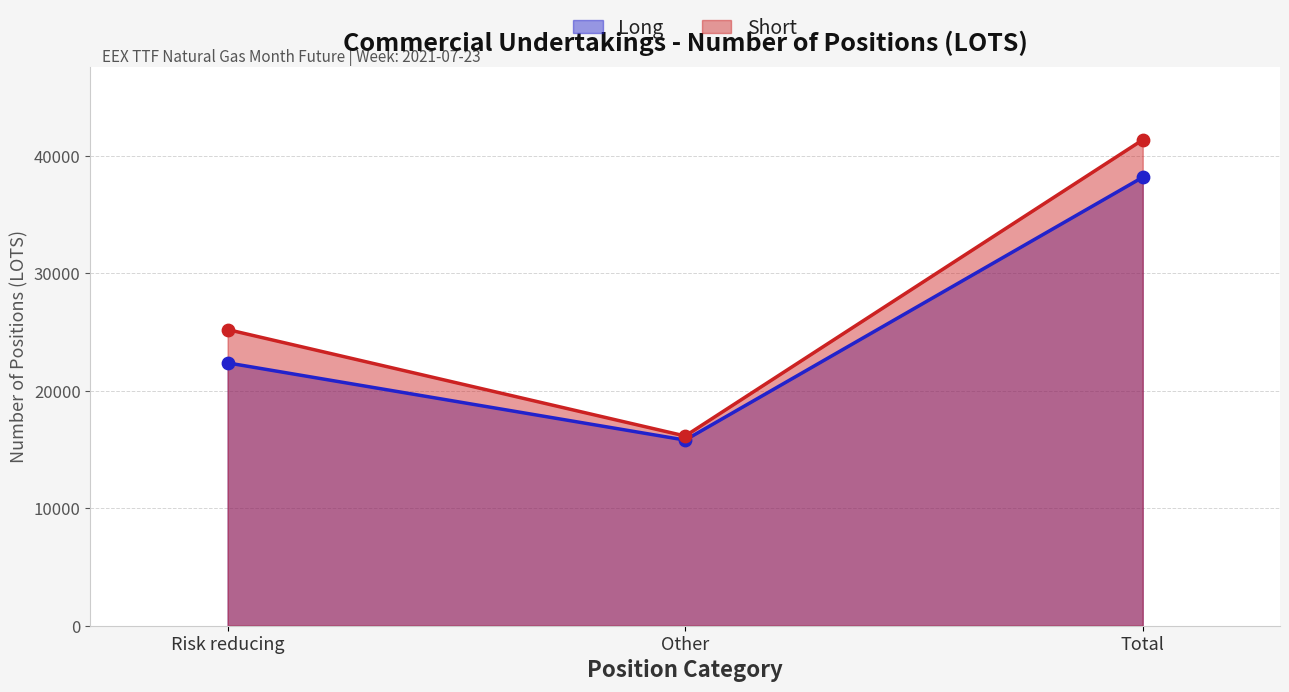

Which series contains the lowest Y value?

Long